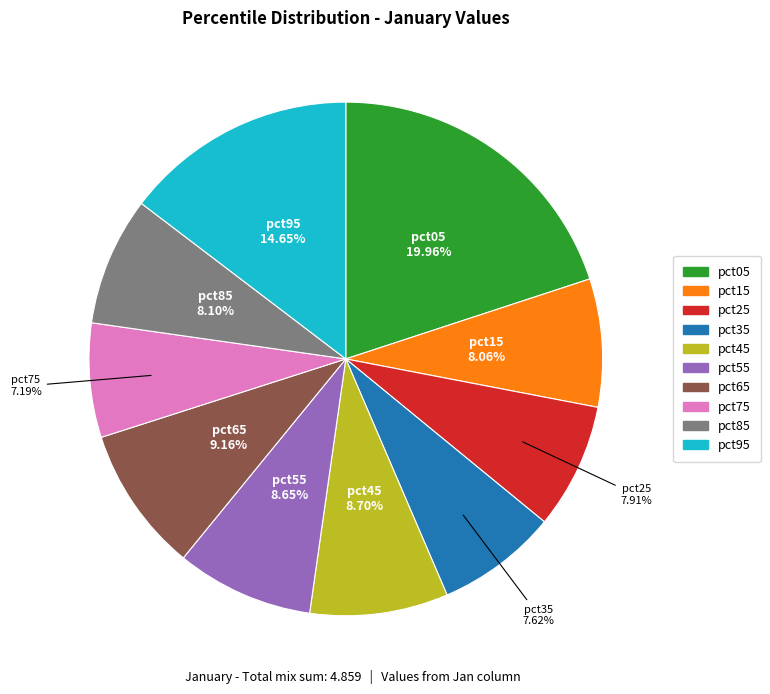

To the nearest percent, what is the difference between the pct05 and pct55 slice percentages?

11%